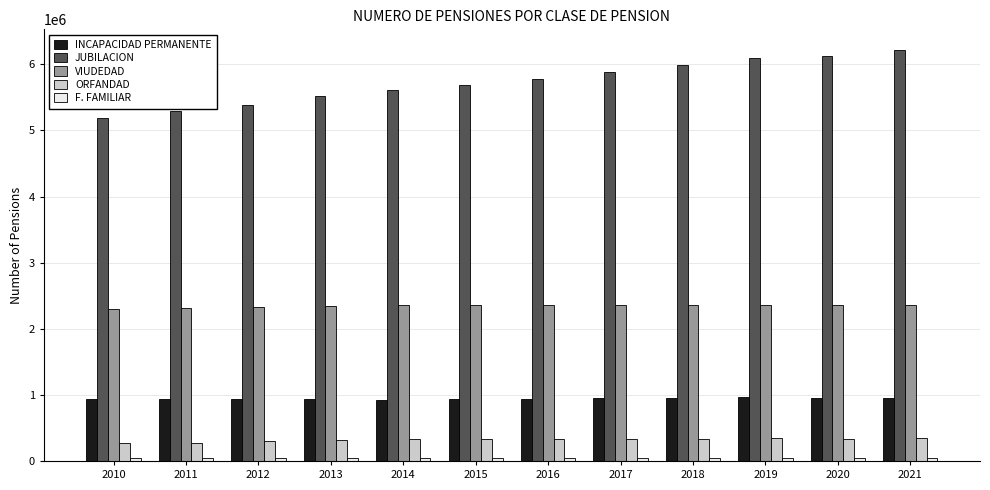

What is the value of the ORFANDAD bar at the 10th from the left?

340106